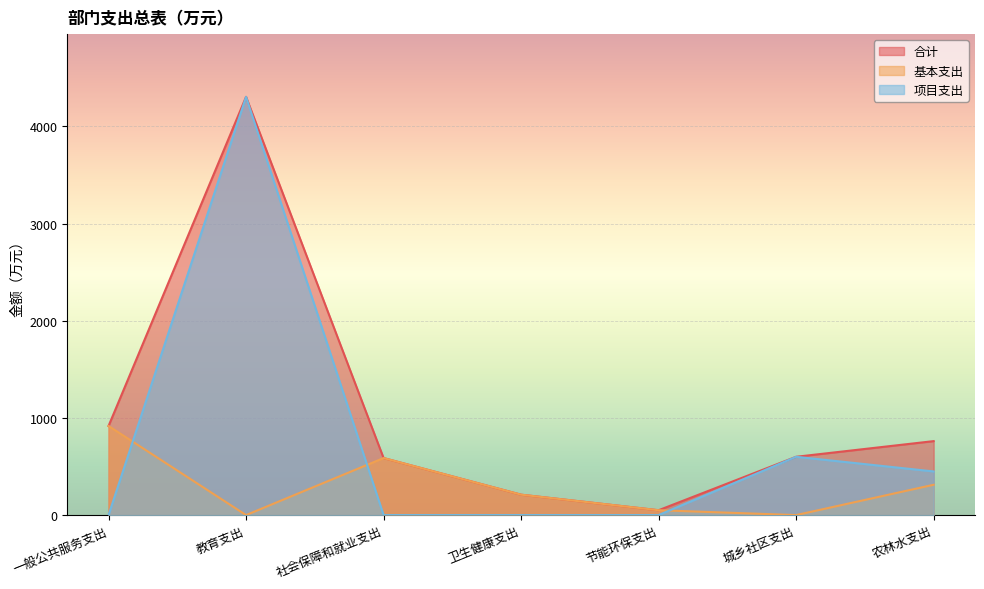

What is the sum of the 合计 values at 一般公共服务支出 and 教育支出?

5221.5